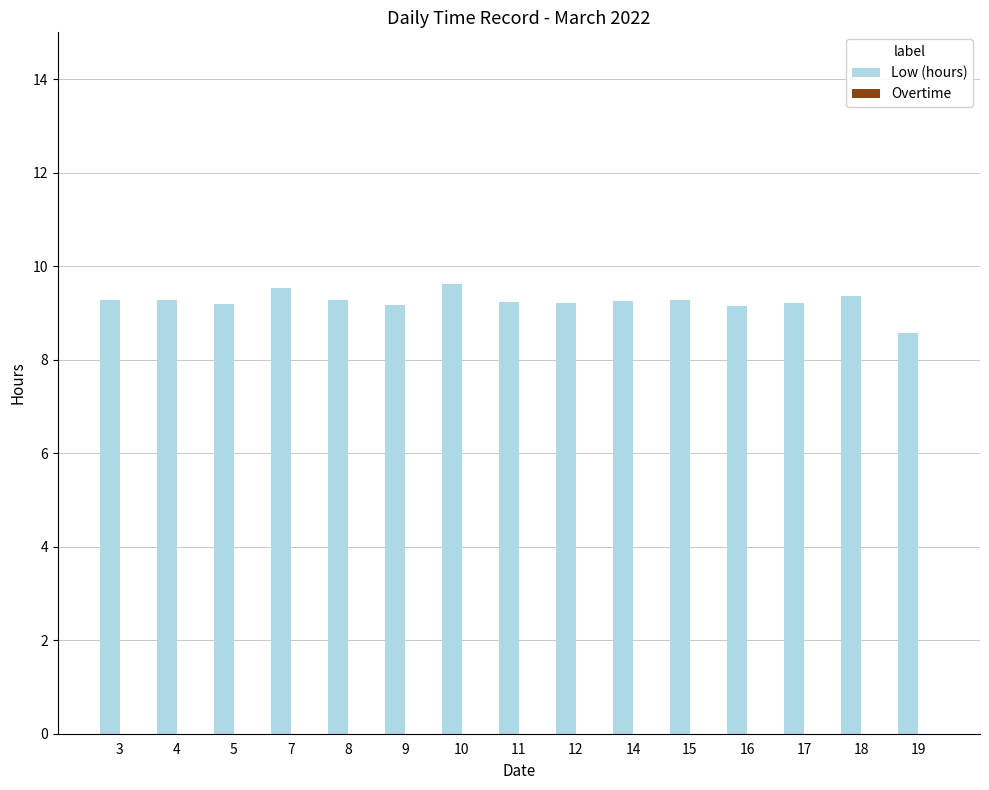

Count the number of categories in the chart.

15